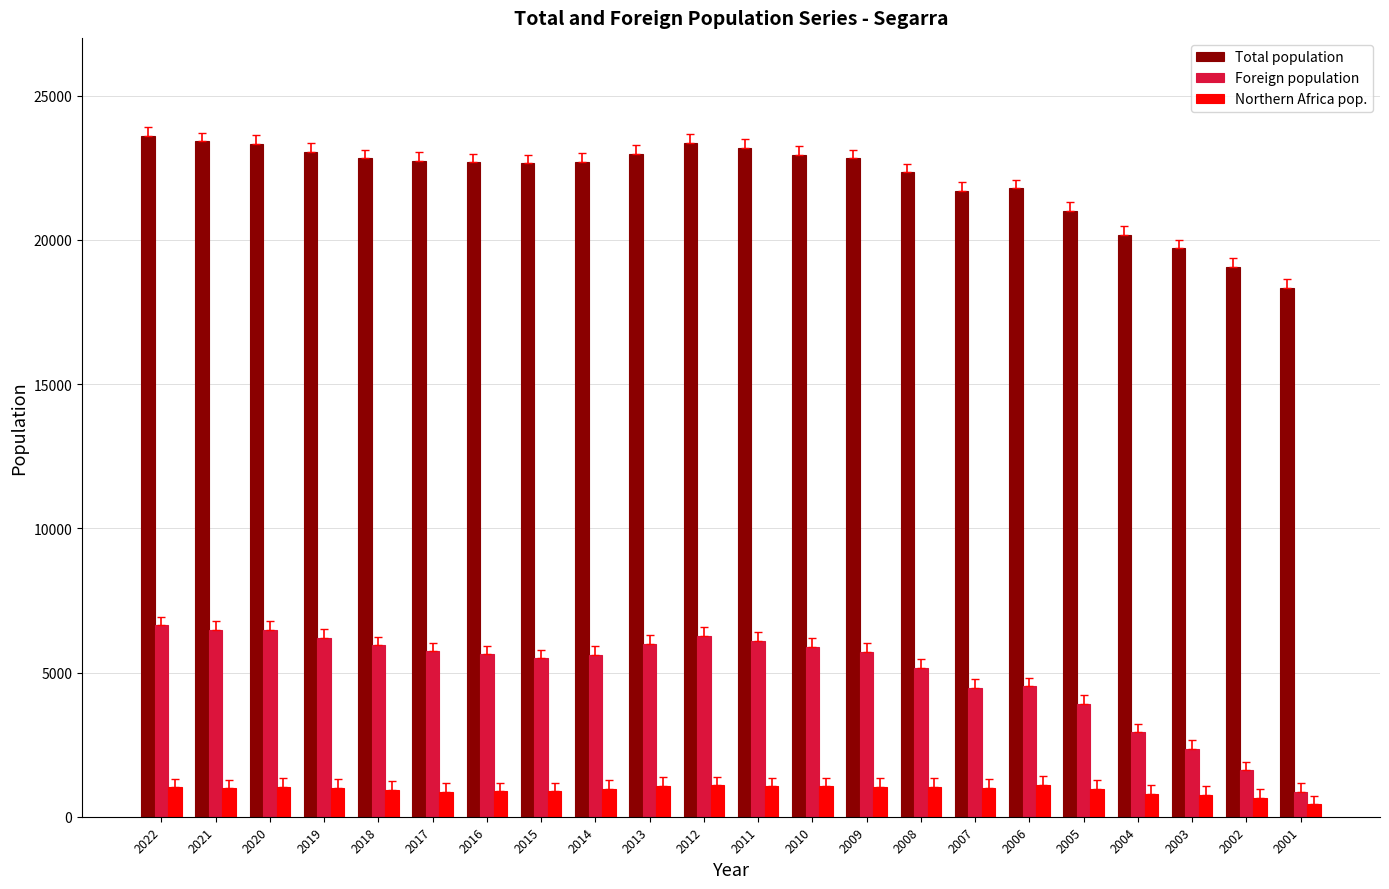

What is the average value of the Northern Africa pop. series?

937